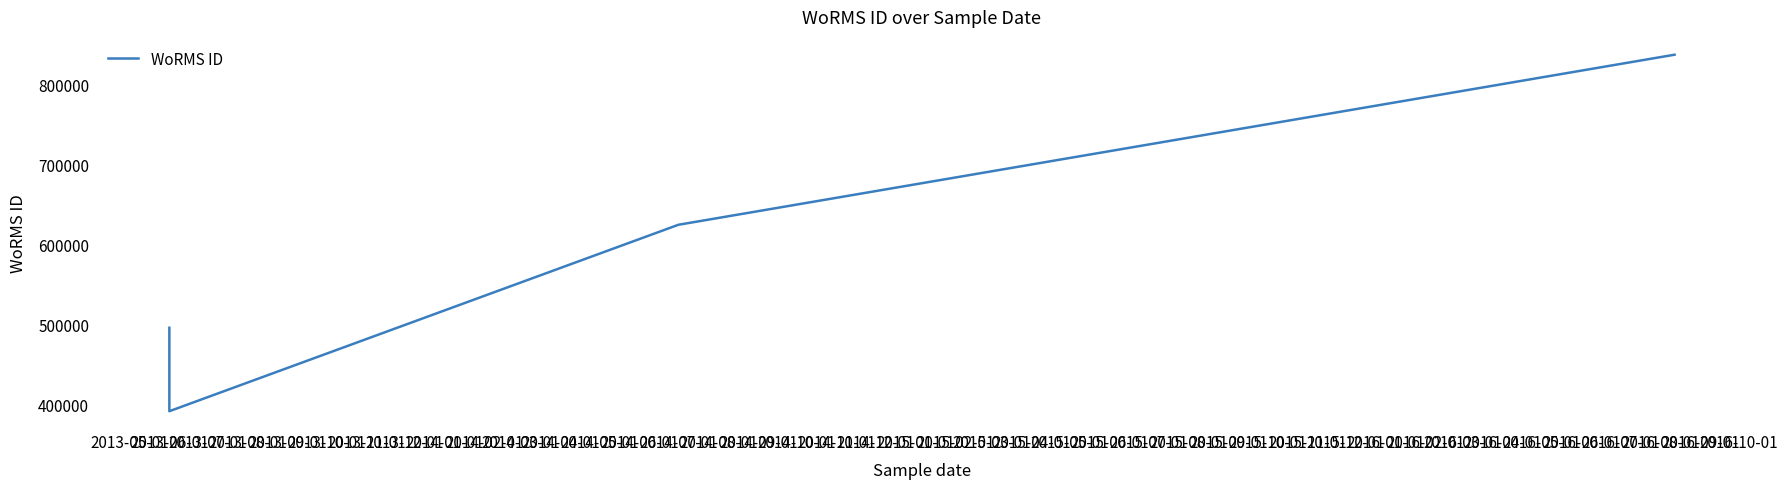

What is the label of the 3rd point from the left?

2014-07-01